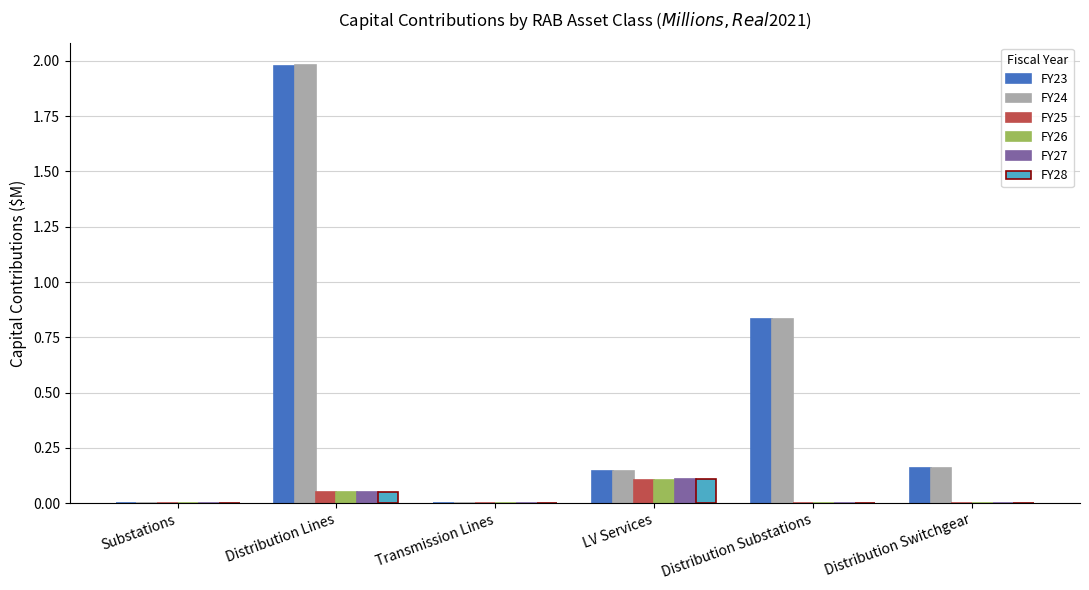

The value of FY26 at Distribution Switchgear is 0.0. True or false?

True